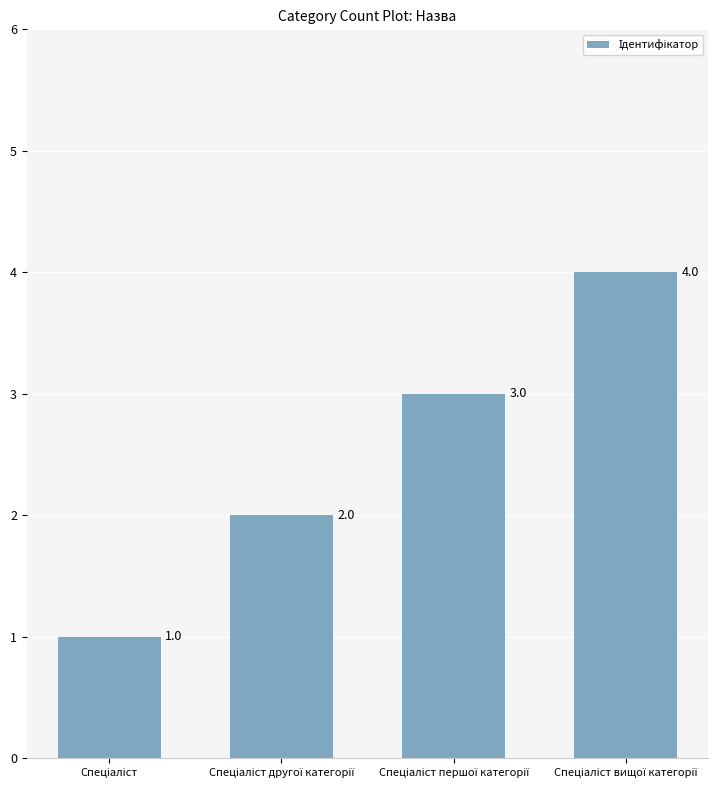

Reading left to right, what are all the values shown in this chart?

1	2	3	4